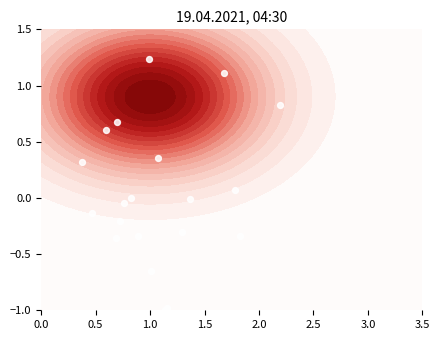

How many values are below zero?

12